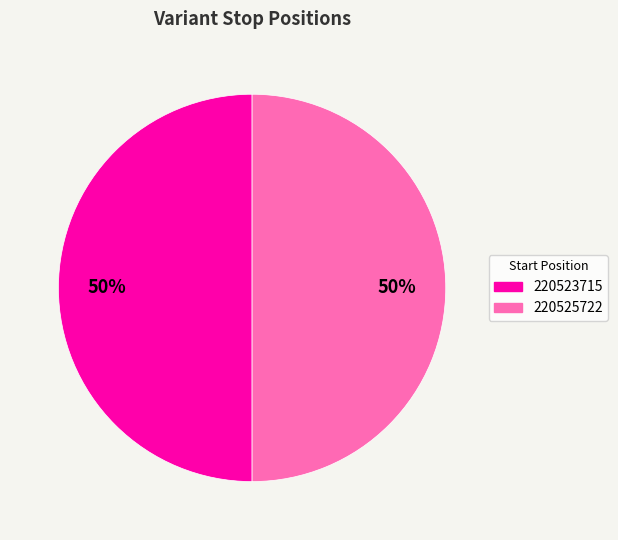

Count the number of slices in the pie.

2